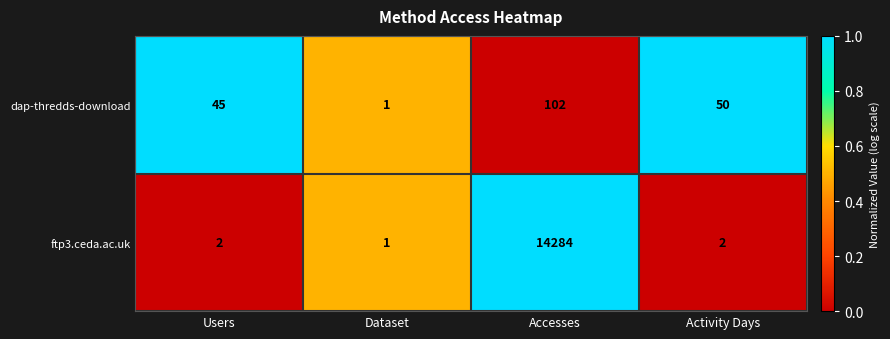

Which series has the largest total across all categories?

ftp3.ceda.ac.uk